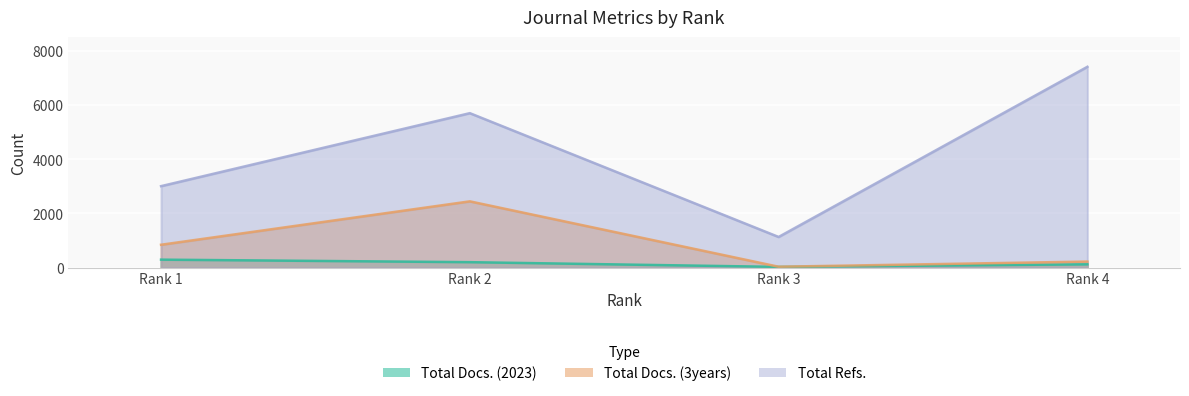

What is the average value of the Total Refs. series?

4306